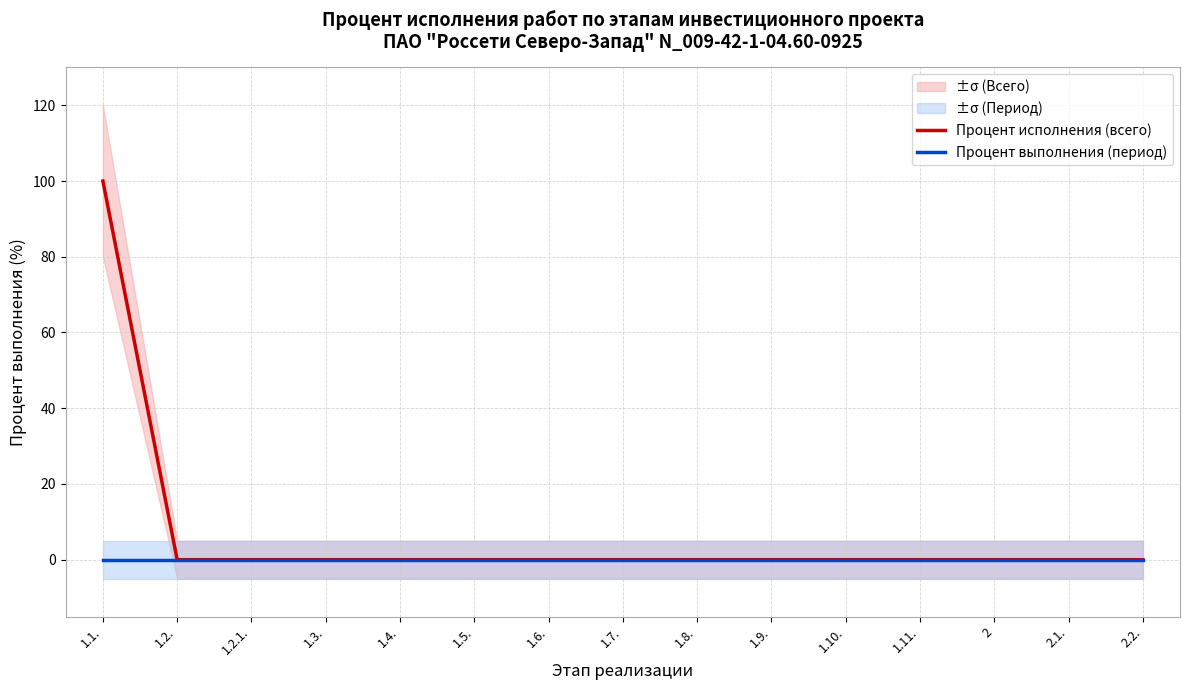

True or false: Процент исполнения (всего) and Процент выполнения (период) intersect in this chart.

False